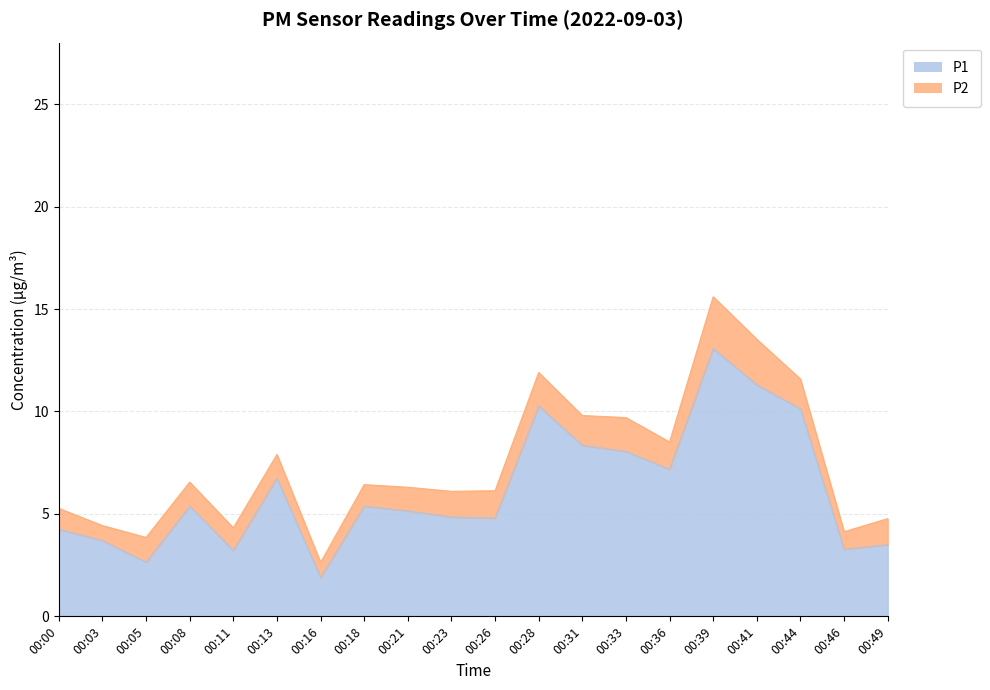

How many interior local peaks (higher than both neighbors) does the data have?

5